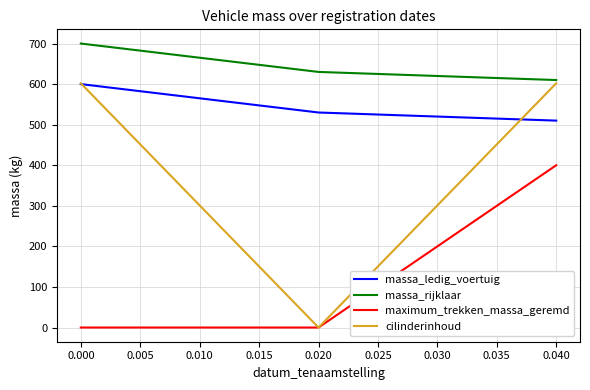

At how many categories does at least one series exceed 251?

3